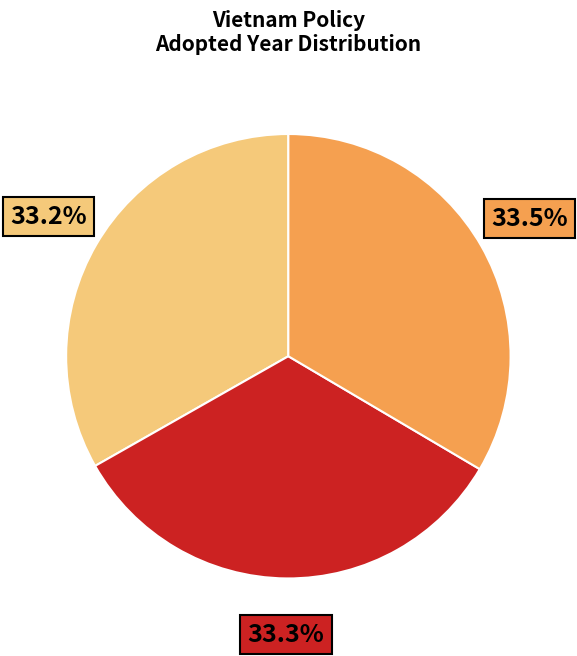

Is there any slice that represents more than half of the pie?

No